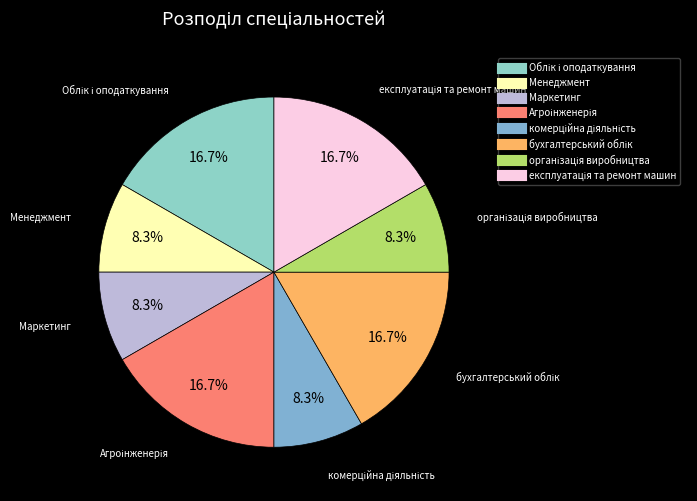

Is there a majority slice in this chart?

No